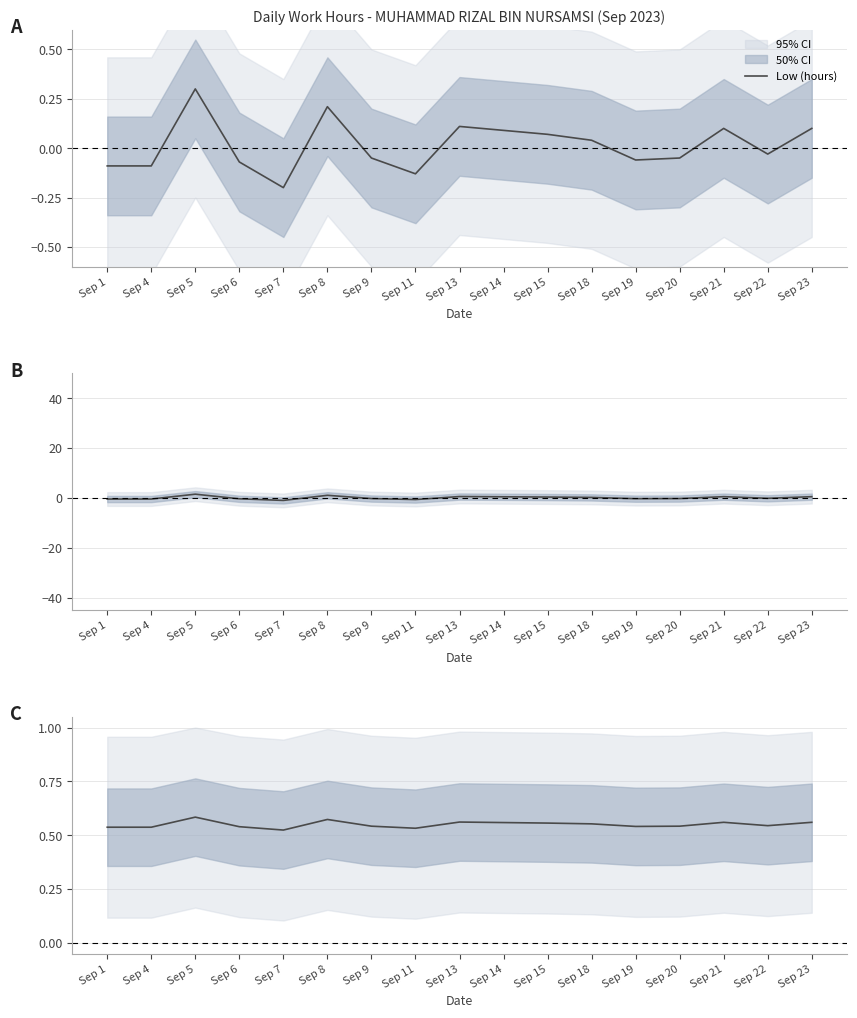

Which category has the highest value across all series?

Sep 5